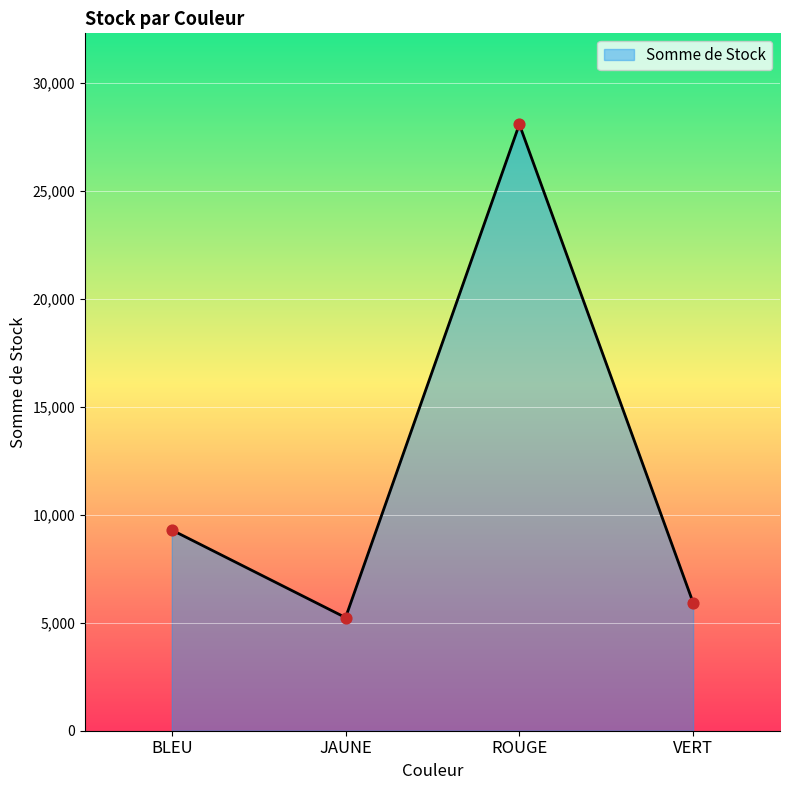

Which has a higher value, VERT or BLEU?

BLEU